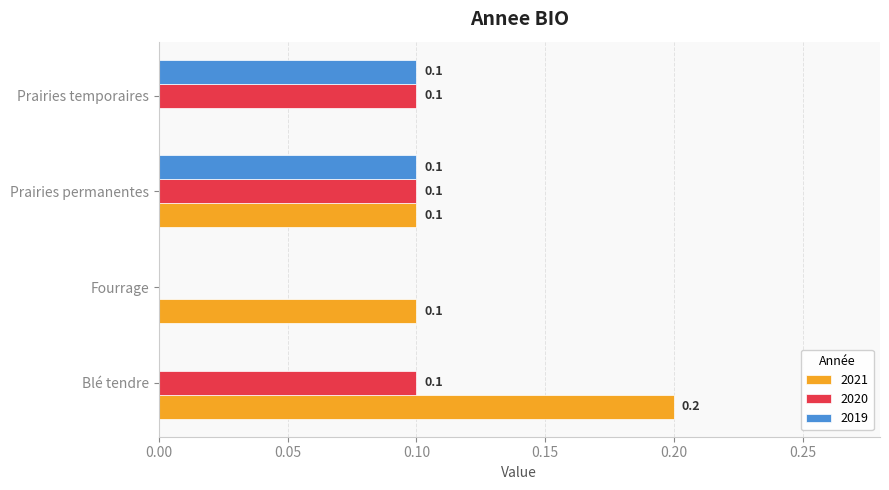

What is the sum of all 2020 values?

0.3